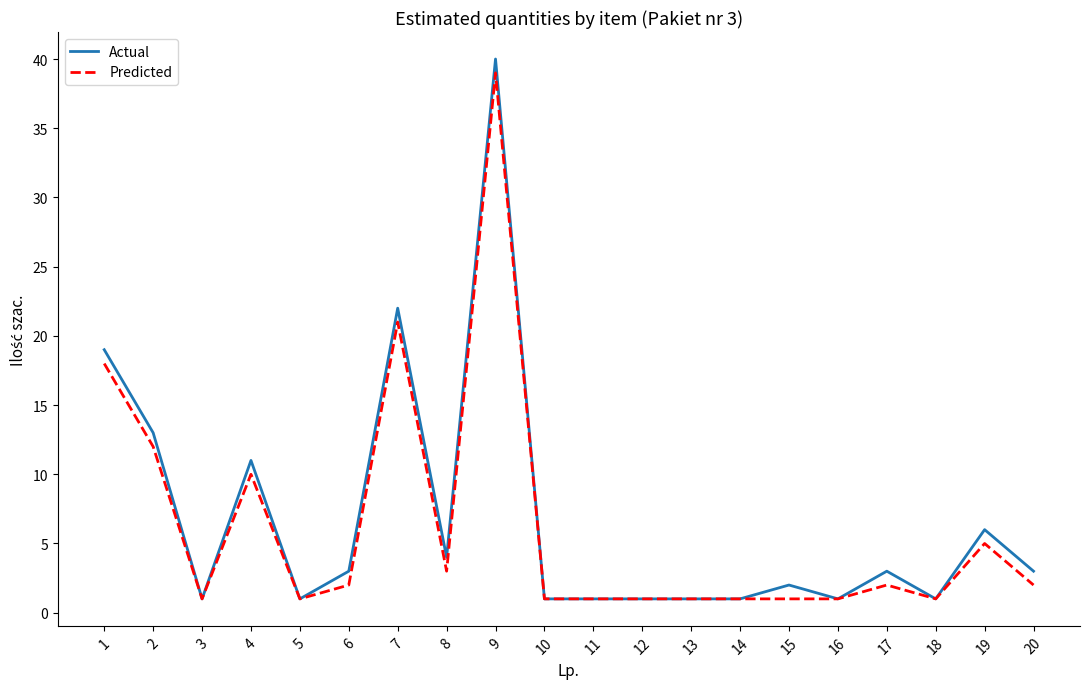

True or false: Predicted has a value of 5 at 8.

False